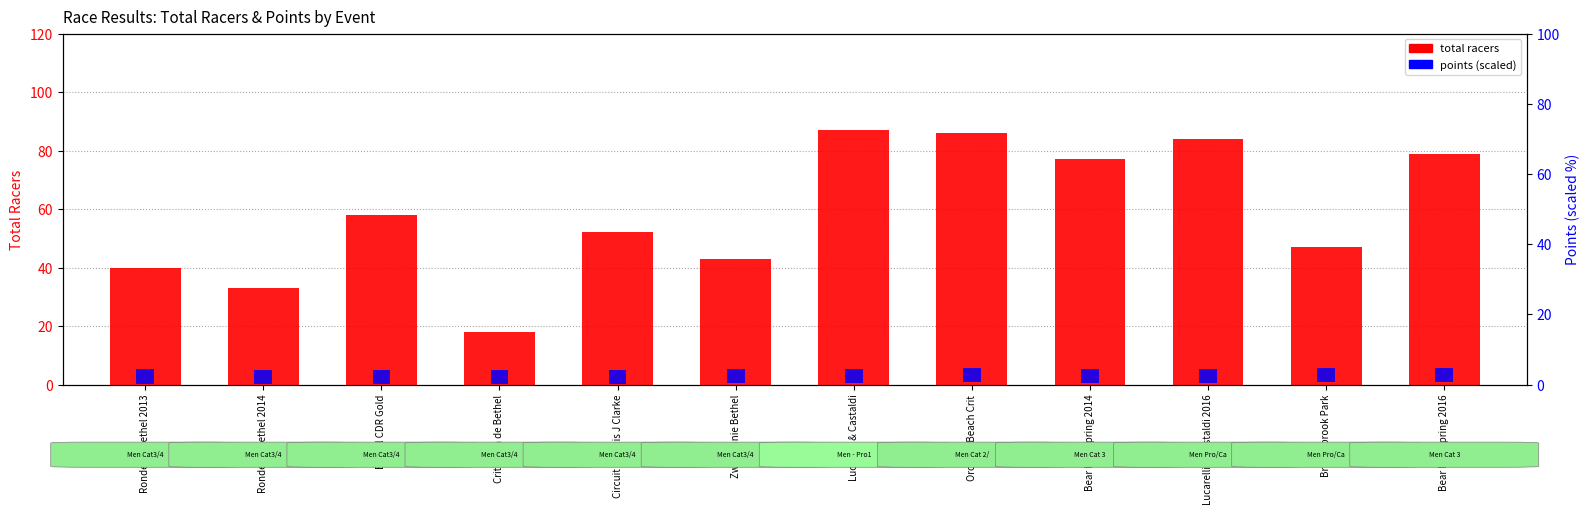

How many bars are there in each group?

2